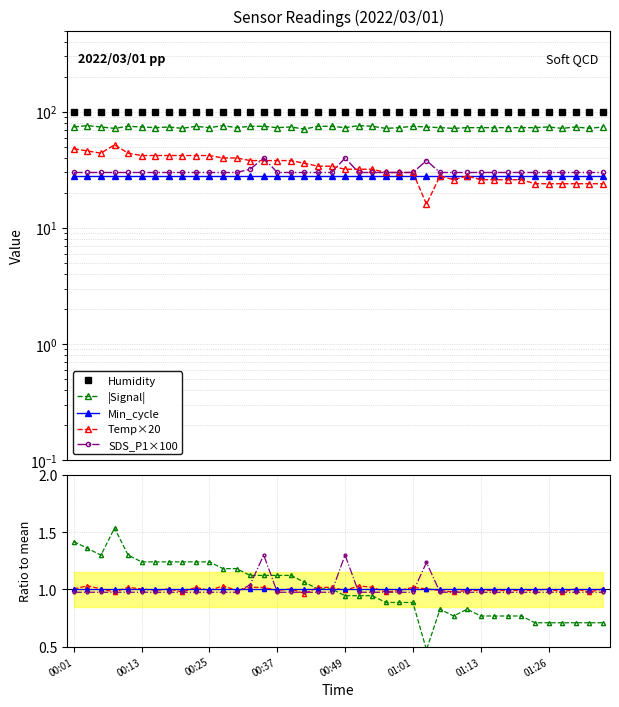

Count the number of categories in the chart.

40